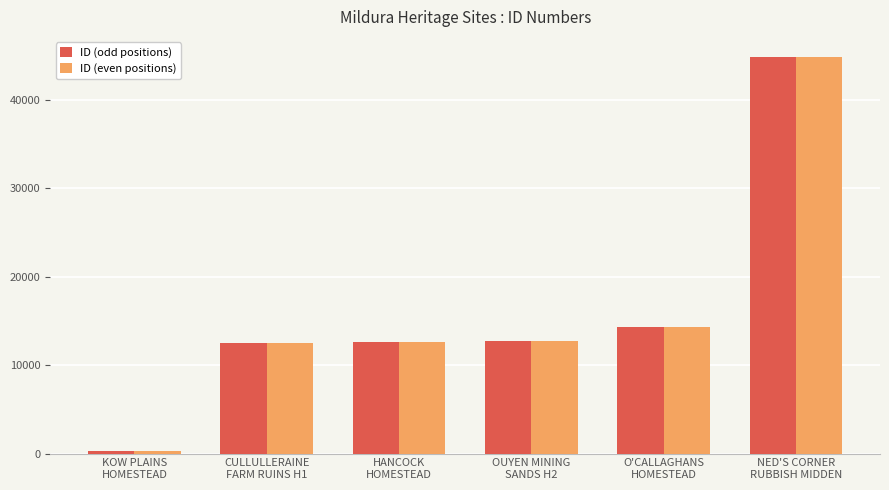

Does the chart contain stacked bars?

No